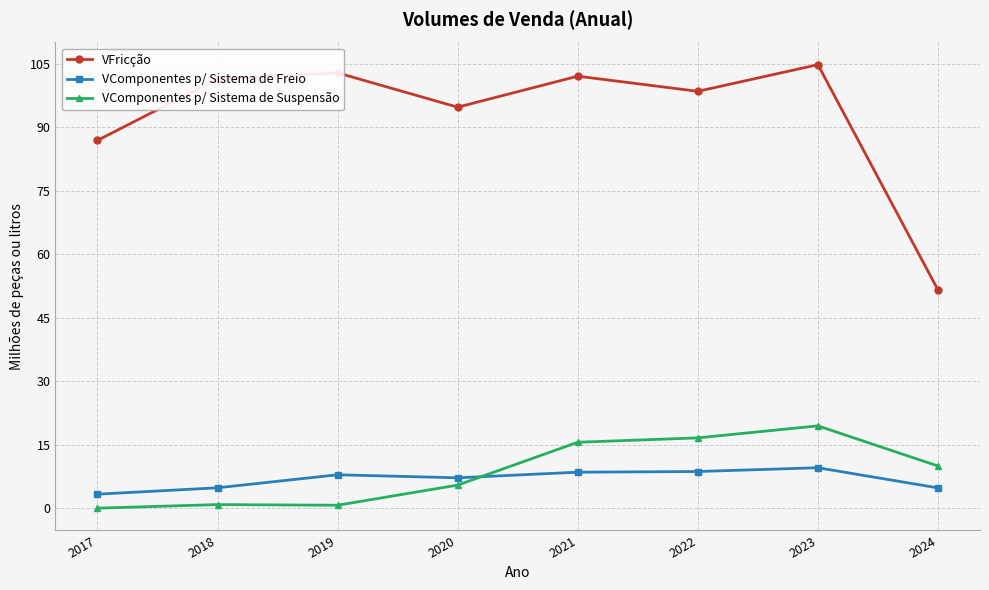

True or false: VFricção has a value of 51.5 at 2024.

True